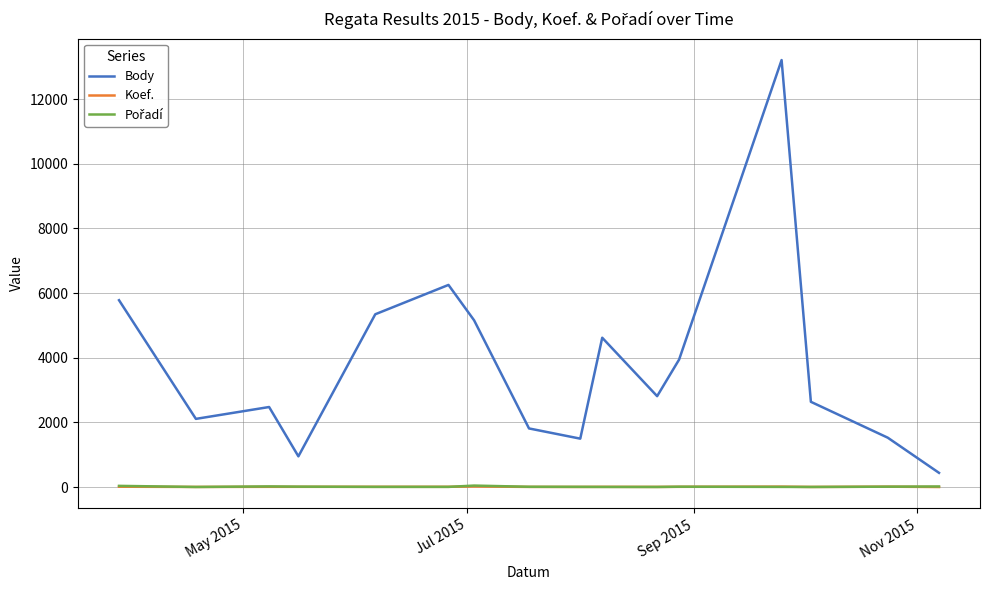

True or false: Koef. and Body intersect in this chart.

False